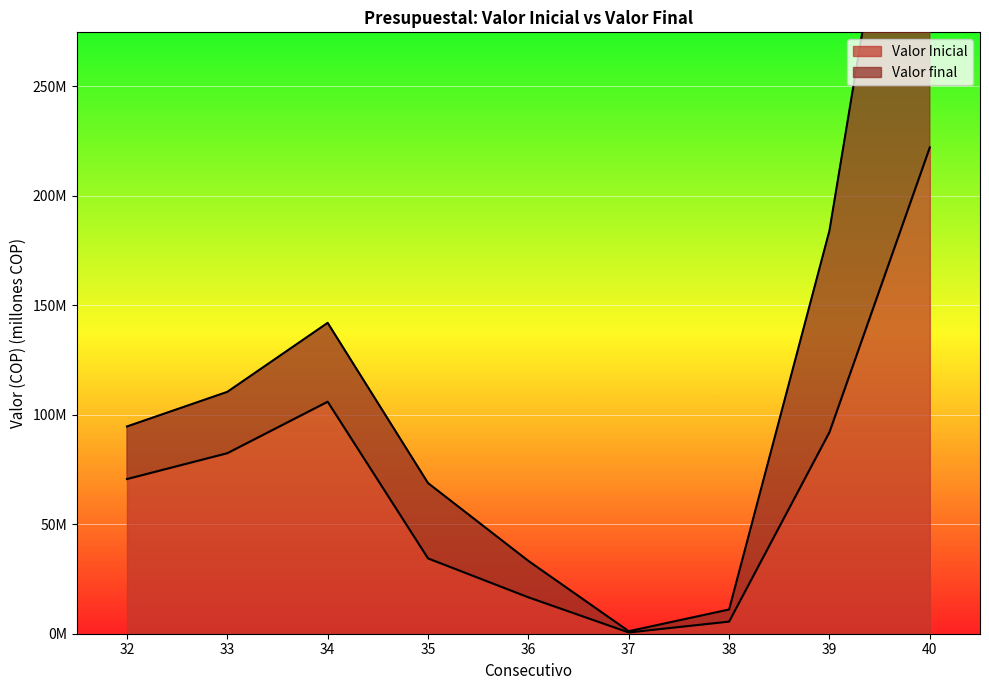

Which label corresponds to the largest value in the chart?

40